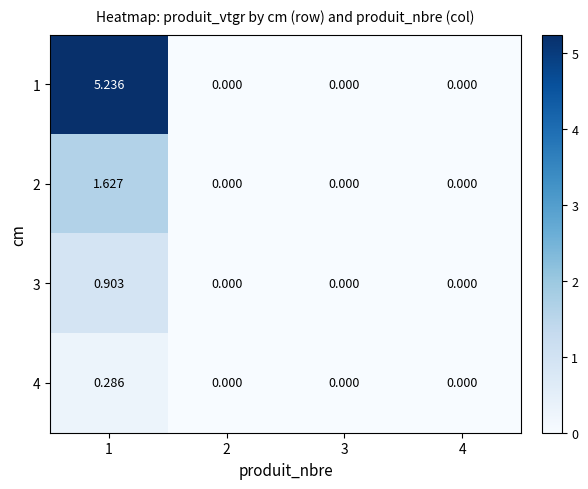

How many positive values does the 2 series have?

1